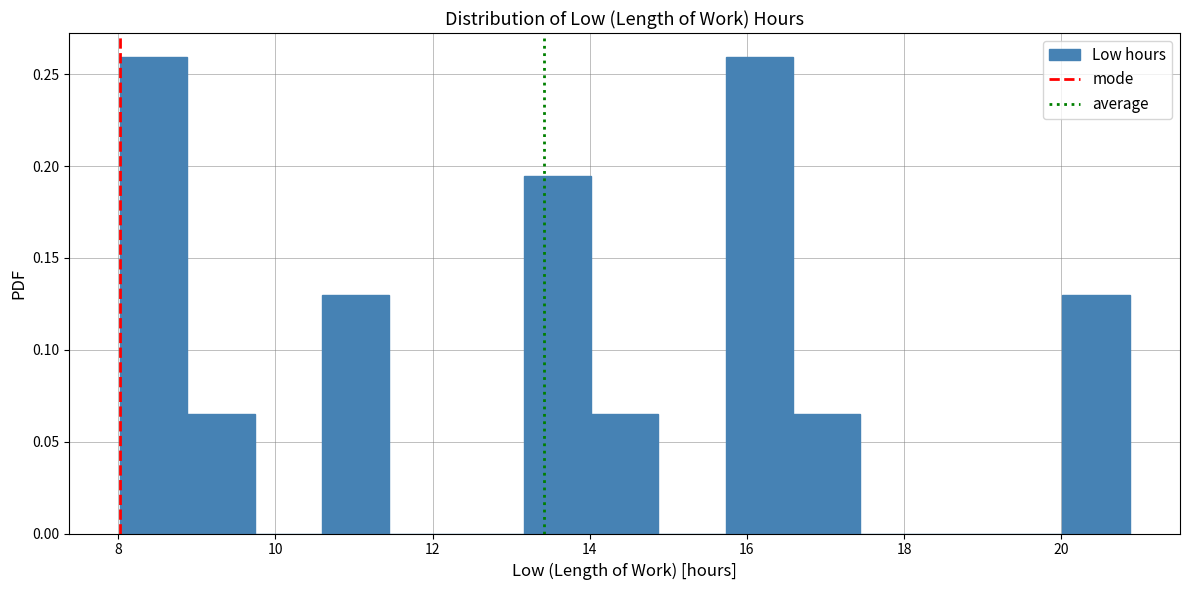

Reading left to right, transcribe this chart: for each bar, give the range it covers on the x-axis and its height. Neither the bar edges nor the heights are printed on the chart, so give them approximately, as read against the axes.

8.0 to 8.8: 0.260
8.8 to 9.8: 0.065
9.8 to 10.6: 0
10.6 to 11.4: 0.130
11.4 to 12.4: 0
12.4 to 13.2: 0
13.2 to 14.0: 0.195
14.0 to 14.8: 0.065
14.8 to 15.8: 0
15.8 to 16.6: 0.260
16.6 to 17.4: 0.065
17.4 to 18.4: 0
18.4 to 19.2: 0
19.2 to 20.0: 0
20.0 to 20.8: 0.130